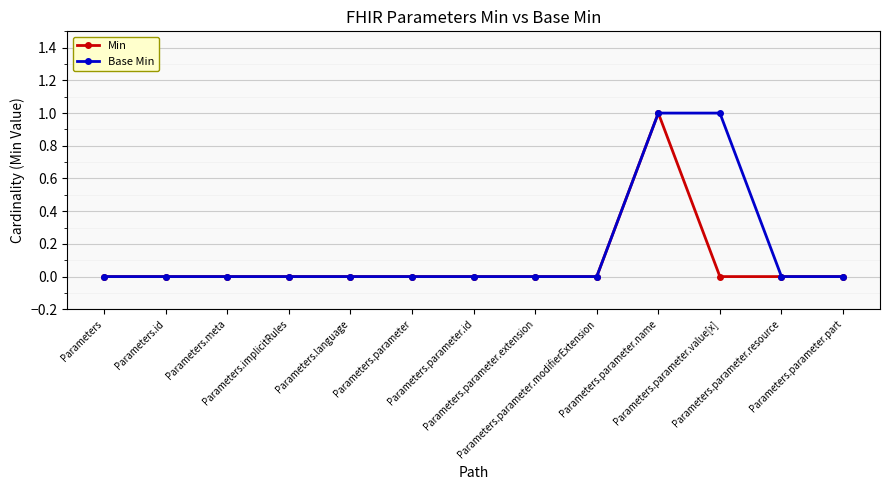

Reading left to right, extract all data points from this chart.

Min: Parameters=0	Parameters.id=0	Parameters.meta=0	Parameters.implicitRules=0	Parameters.language=0	Parameters.parameter=0	Parameters.parameter.id=0	Parameters.parameter.extension=0	Parameters.parameter.modifierExtension=0	Parameters.parameter.name=1	Parameters.parameter.value[x]=0	Parameters.parameter.resource=0	Parameters.parameter.part=0
Base Min: Parameters=0	Parameters.id=0	Parameters.meta=0	Parameters.implicitRules=0	Parameters.language=0	Parameters.parameter=0	Parameters.parameter.id=0	Parameters.parameter.extension=0	Parameters.parameter.modifierExtension=0	Parameters.parameter.name=1	Parameters.parameter.value[x]=1	Parameters.parameter.resource=0	Parameters.parameter.part=0